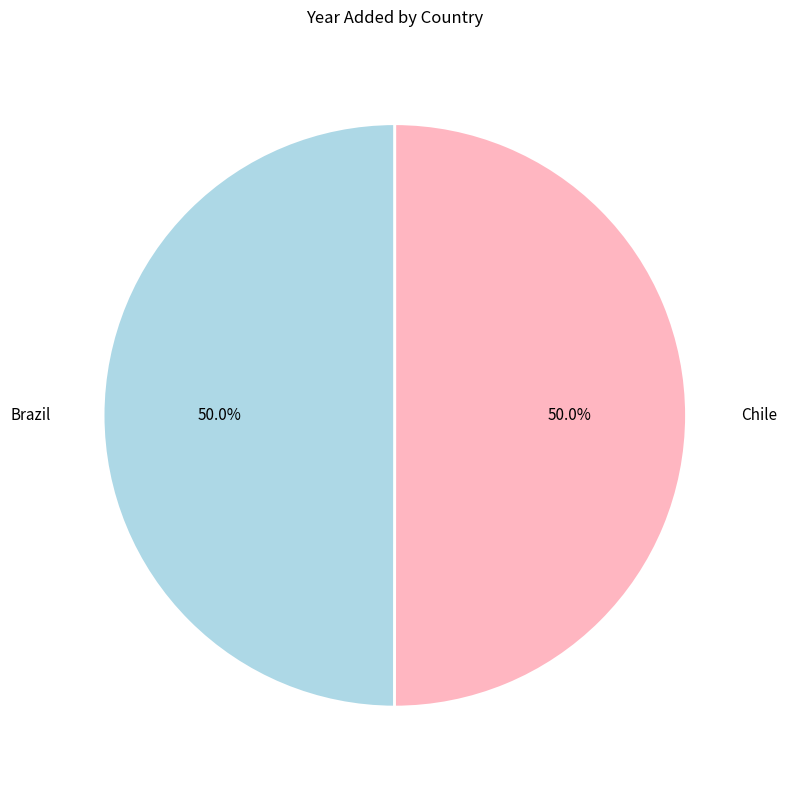

To the nearest percent, what percentage of the pie is Brazil?

50%